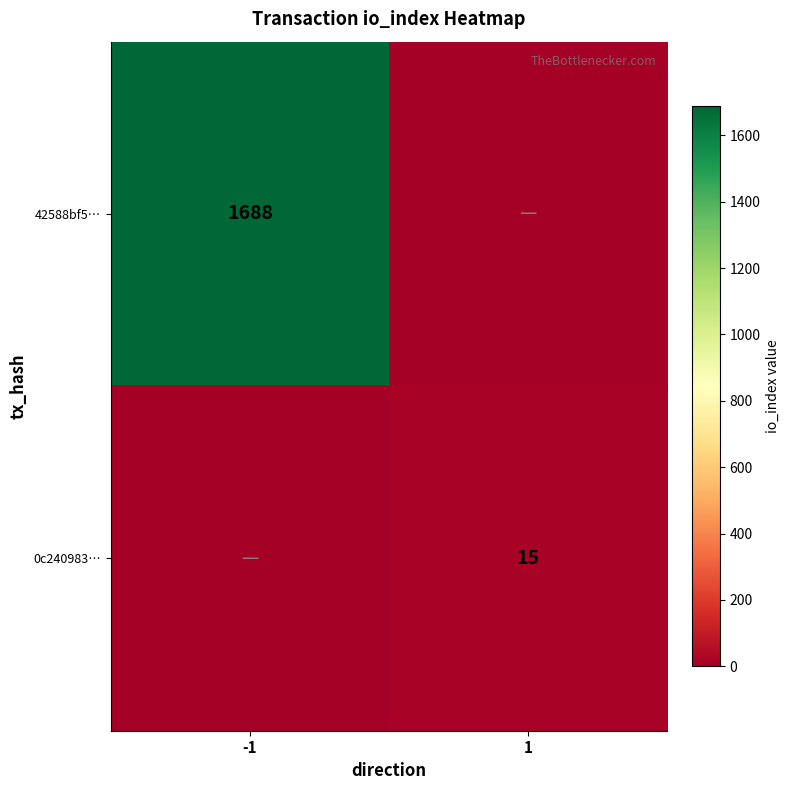

True or false: 0c240983… has a value of 6 at 1.

False